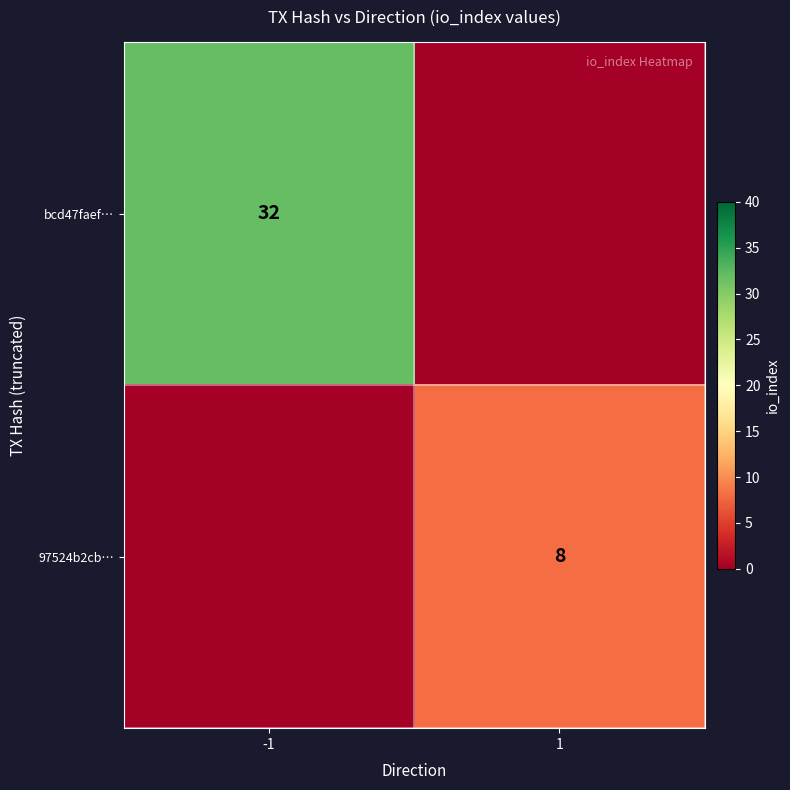

True or false: 97524b2cb… has a value of 8 at 1.

True